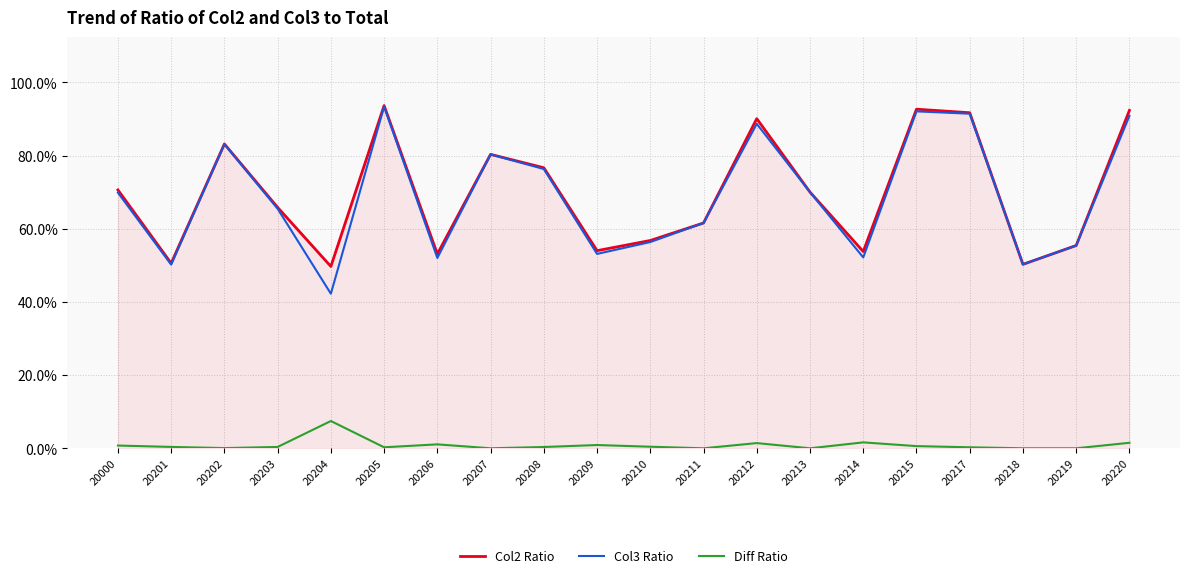

Does the chart display data point markers on the line(s)?

No